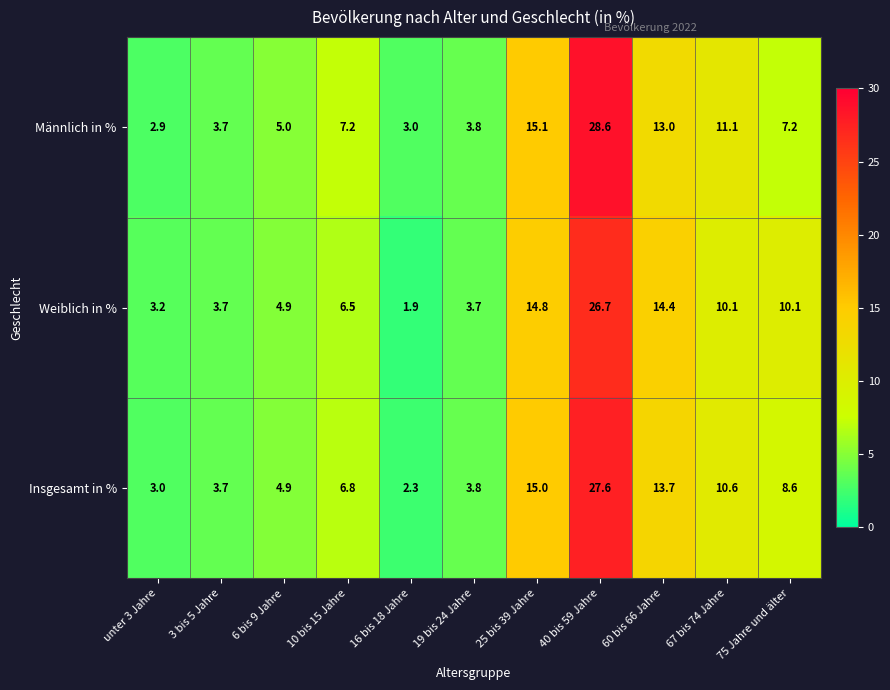

What is the minimum value shown in the chart?

1.9